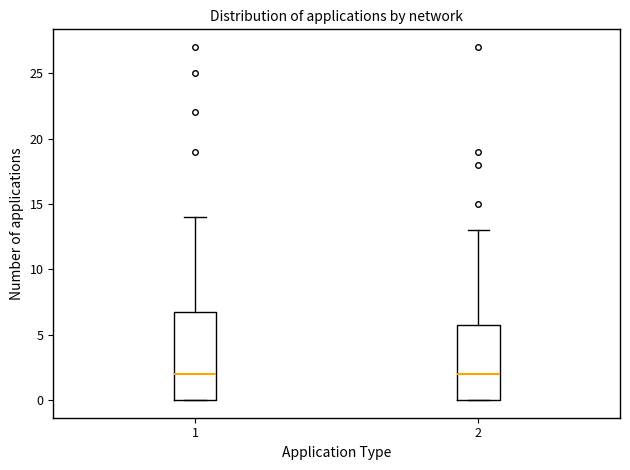

Comparing the boxes themselves (not the whiskers), which one is the tallest?

1